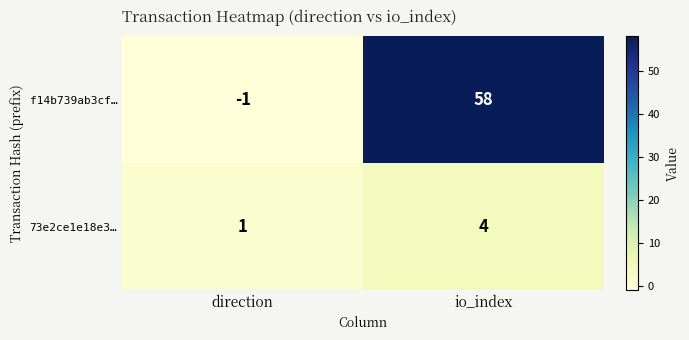

Reading left to right, extract all data points from this chart.

f14b739ab3cf…: direction=-1	io_index=58
73e2ce1e18e3…: direction=1	io_index=4